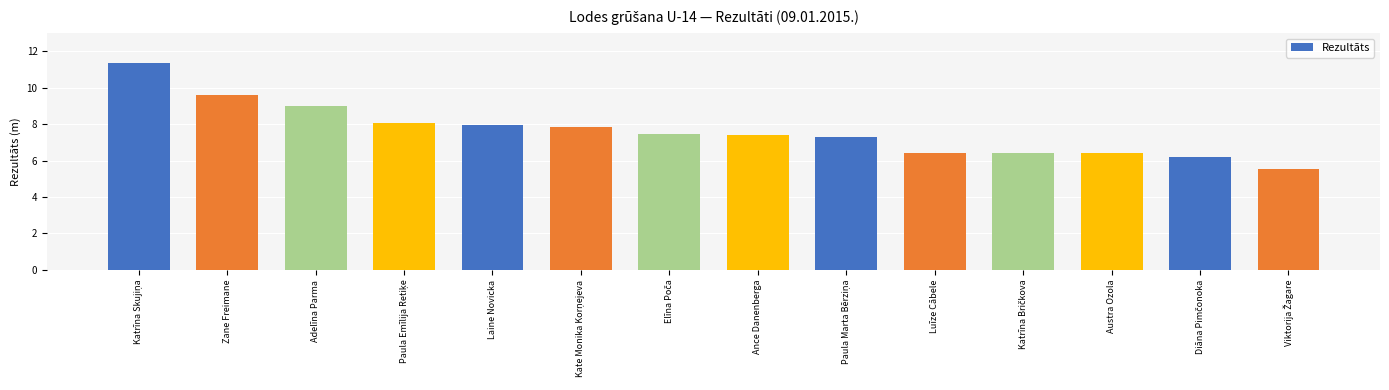

What is the minimum value shown in the chart?

5.5